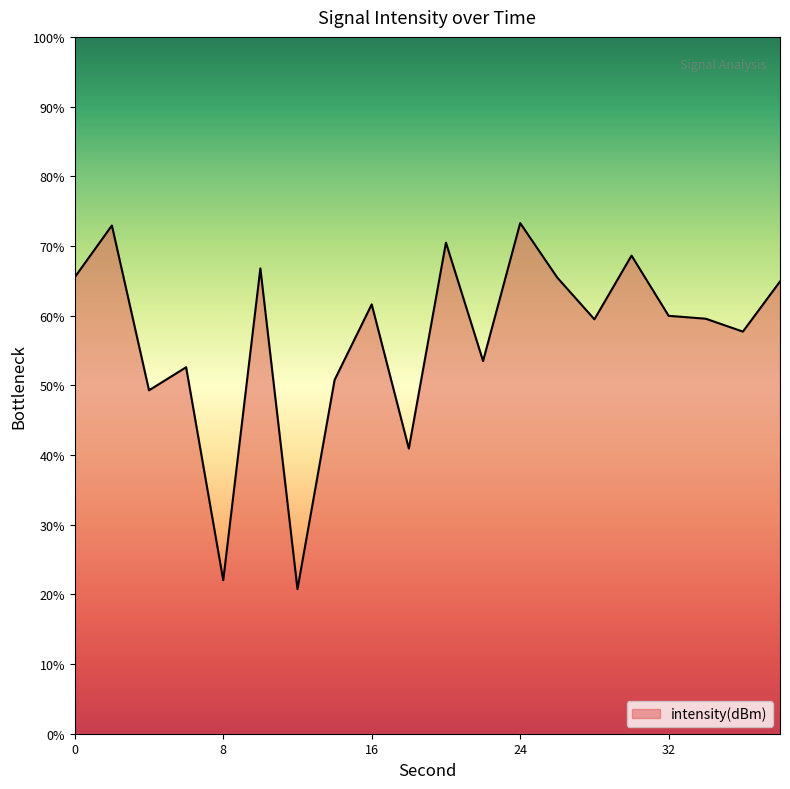

What is the minimum value shown in the chart?

20.7